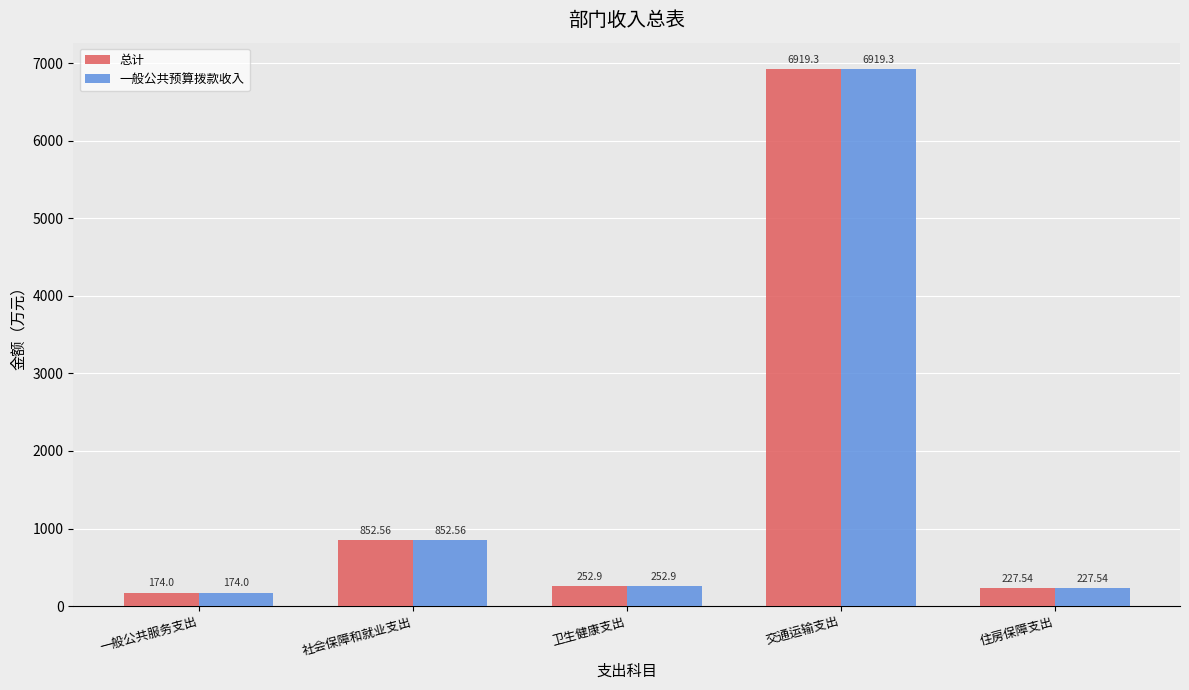

Reading left to right, extract all data points from this chart.

总计: 174.0	852.6	252.9	6919.3	227.5
一般公共预算拨款收入: 174.0	852.6	252.9	6919.3	227.5